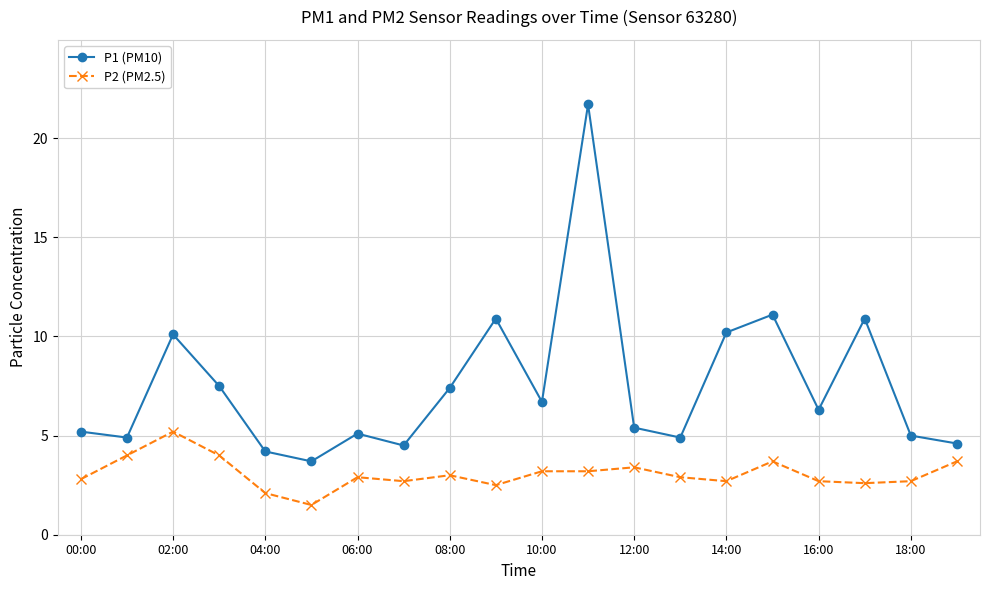

List the series in order of their overall mean, lowest first.

P2 (PM2.5), P1 (PM10)